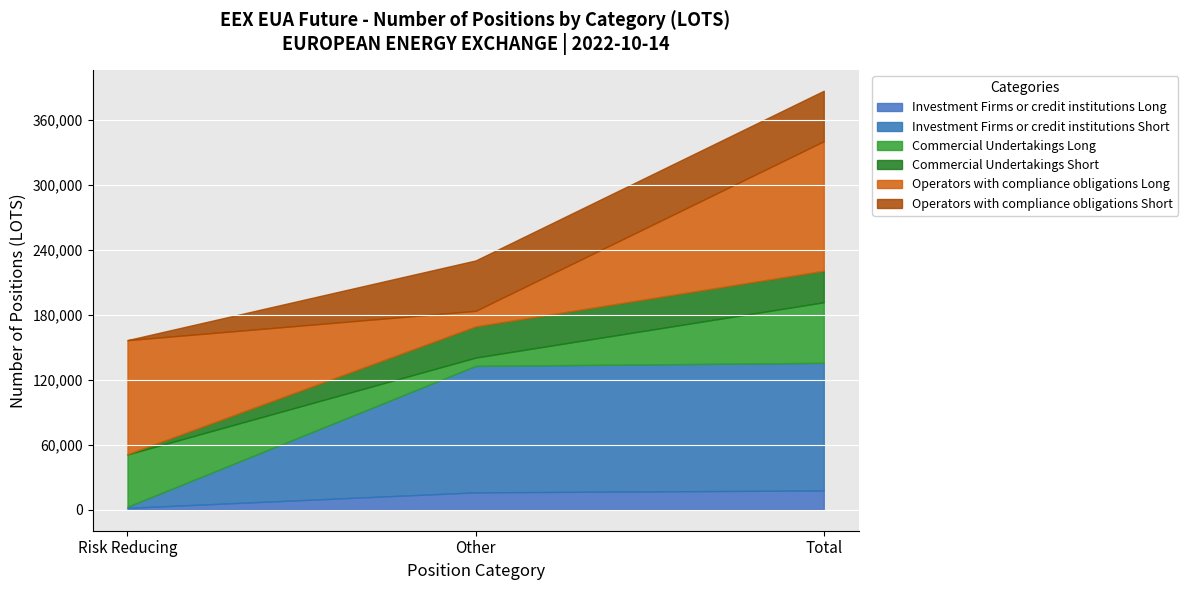

Which series changed the most between Other and Total?

Operators with compliance obligations Long